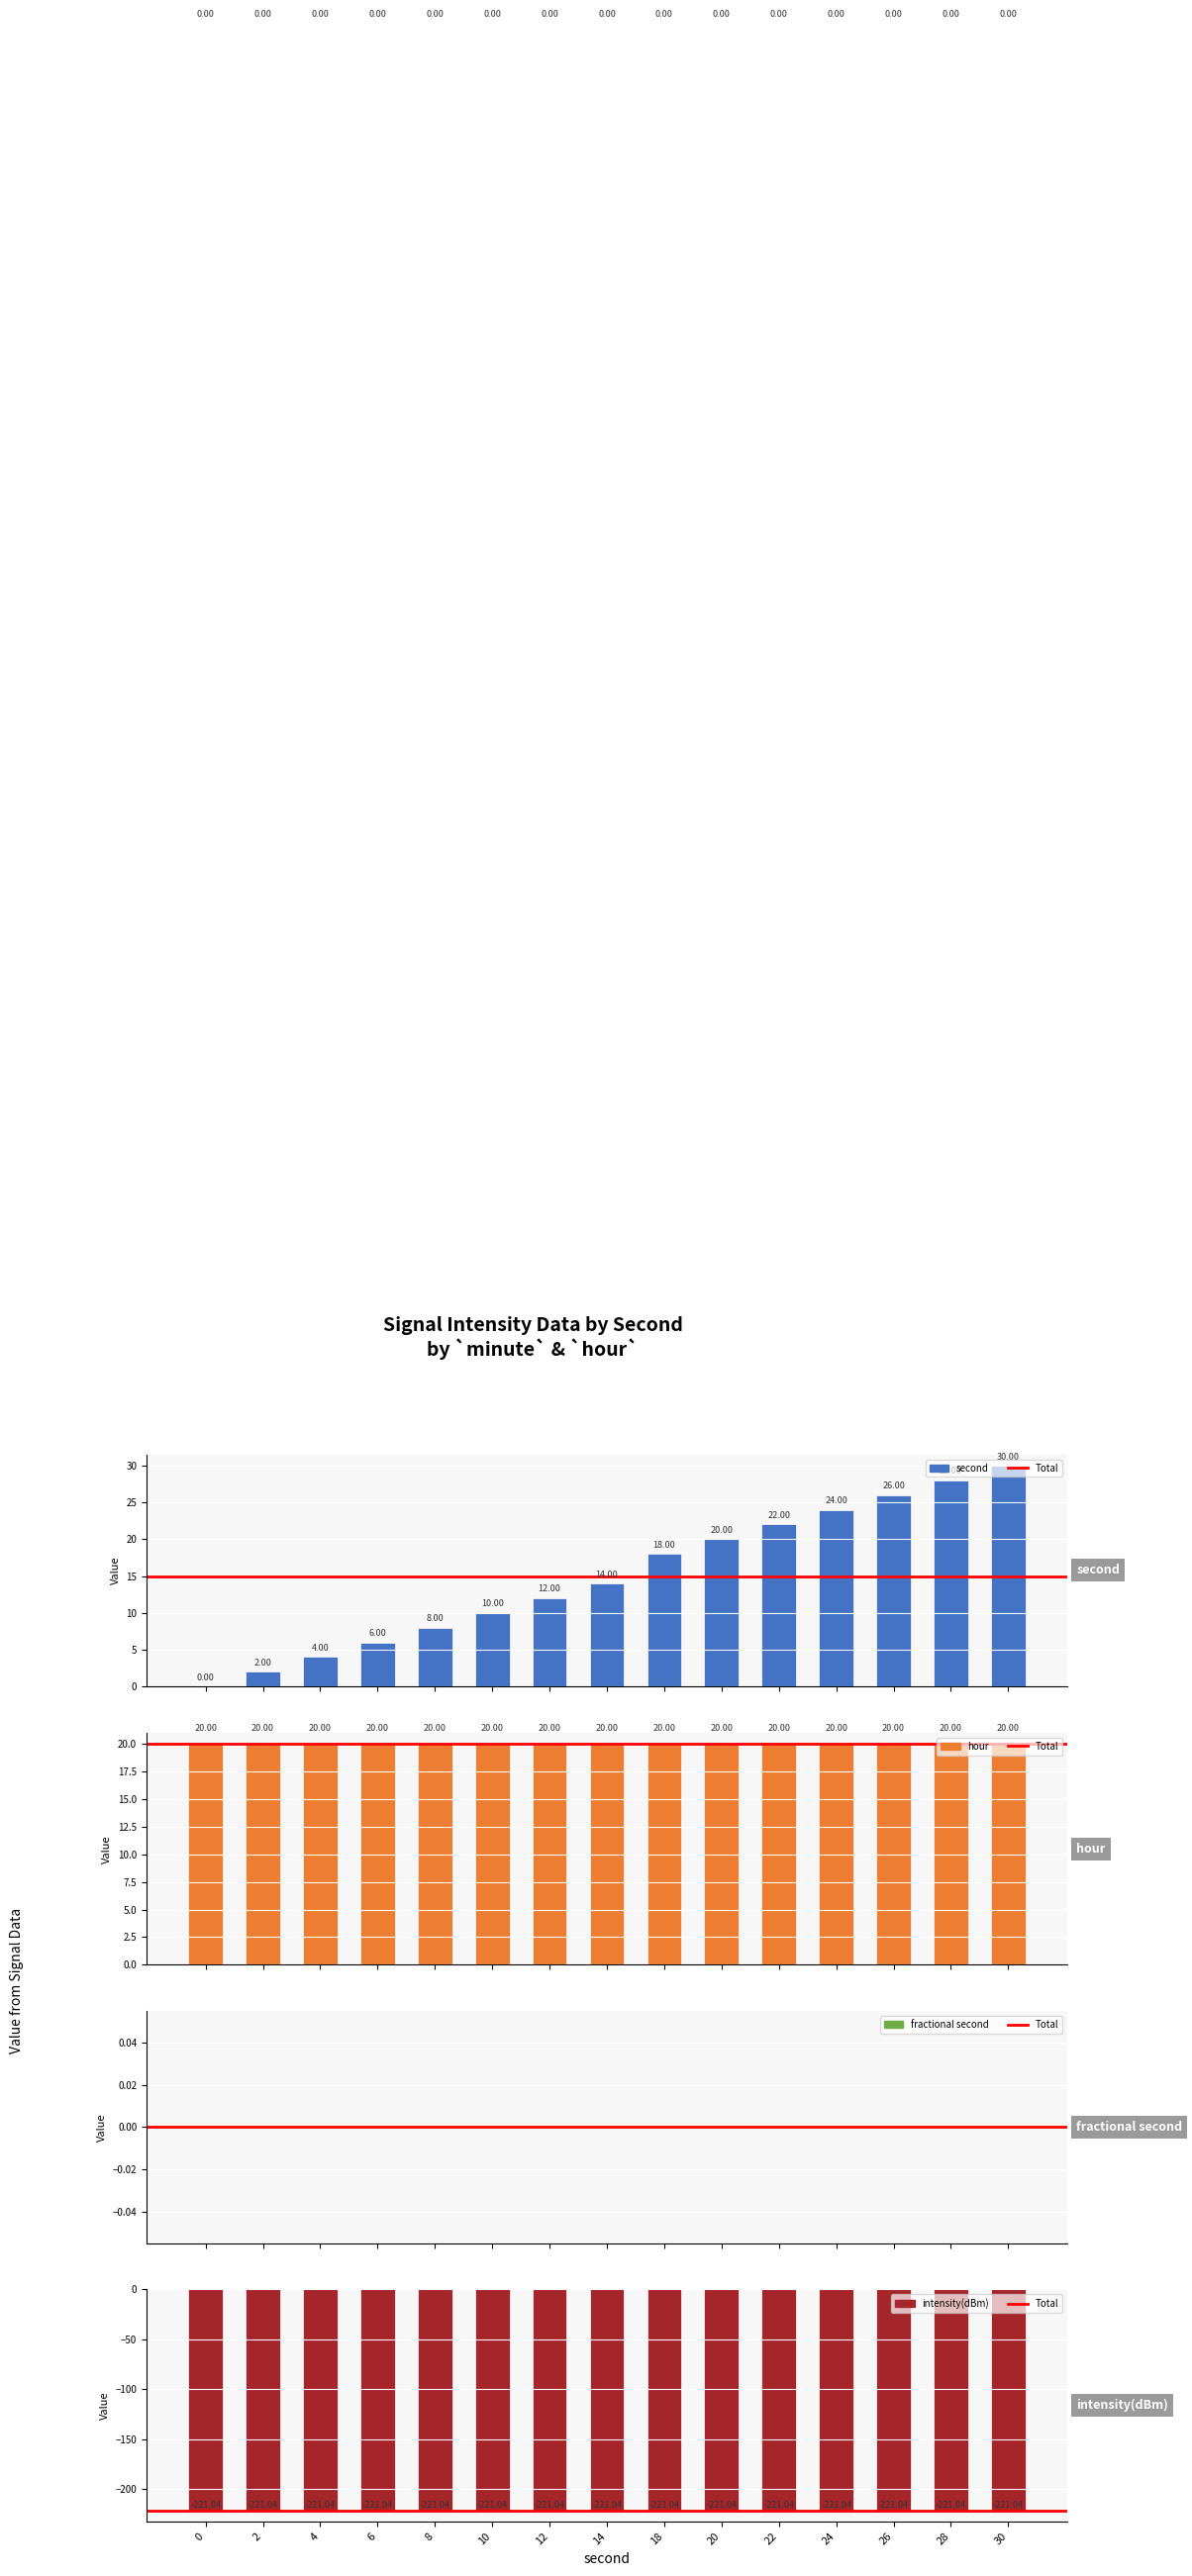

Which series changed the most between 14 and 26?

second